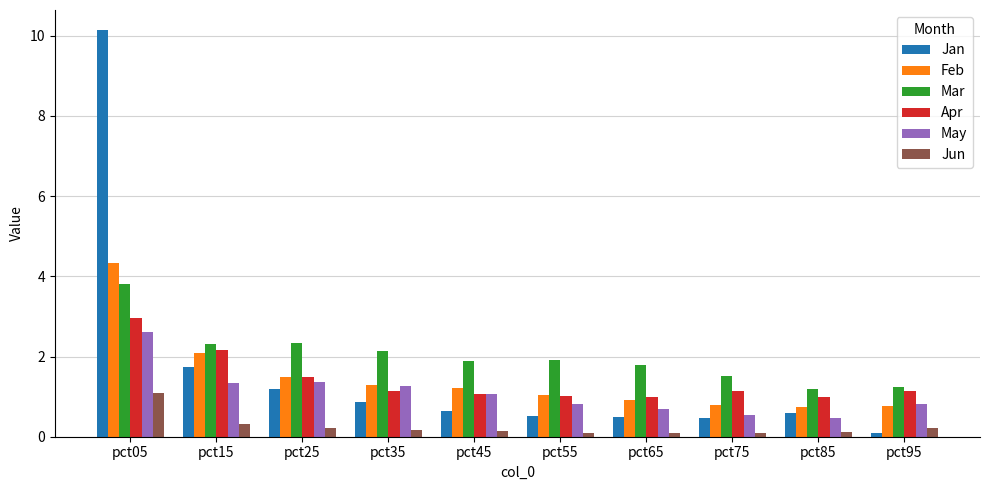

What is the smallest value displayed?

0.1